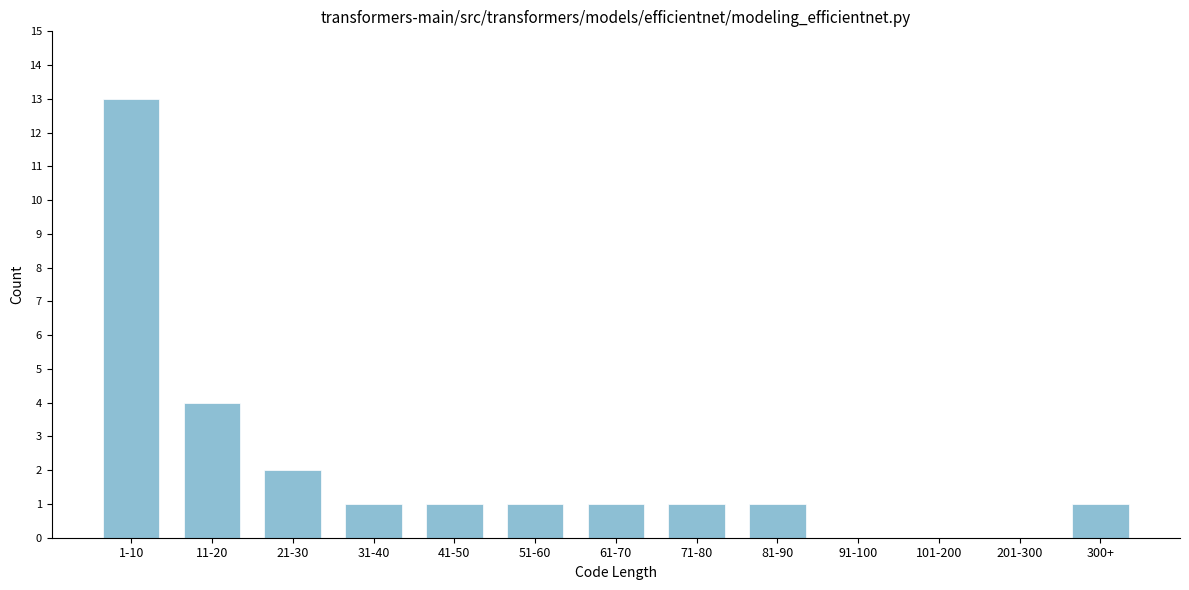

Reading left to right, what are all the values shown in this chart?

1-10=13	11-20=4	21-30=2	31-40=1	41-50=1	51-60=1	61-70=1	71-80=1	81-90=1	91-100=0	101-200=0	201-300=0	300+=1